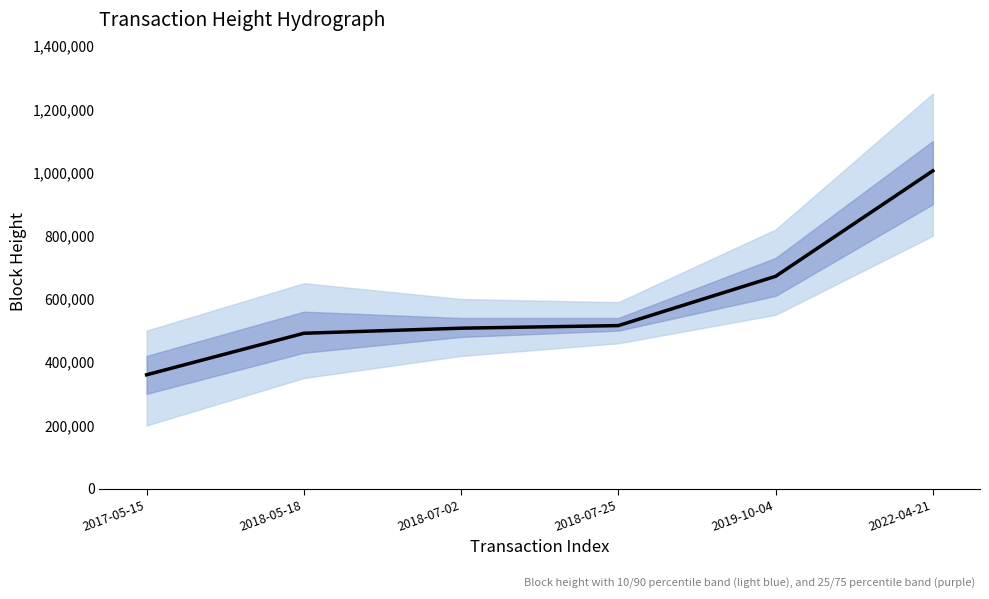

Reading right to left, what are all the values shown in this chart?

1005561	671802	515926	507716	491695	360301